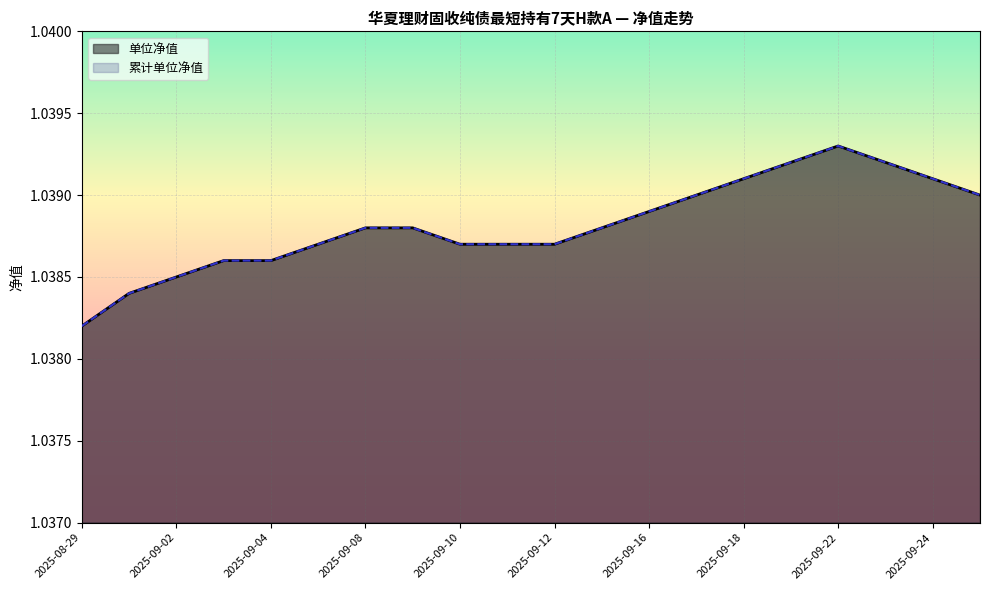

The value of 累计单位净值 at 2025-09-08 is 1.9. True or false?

False